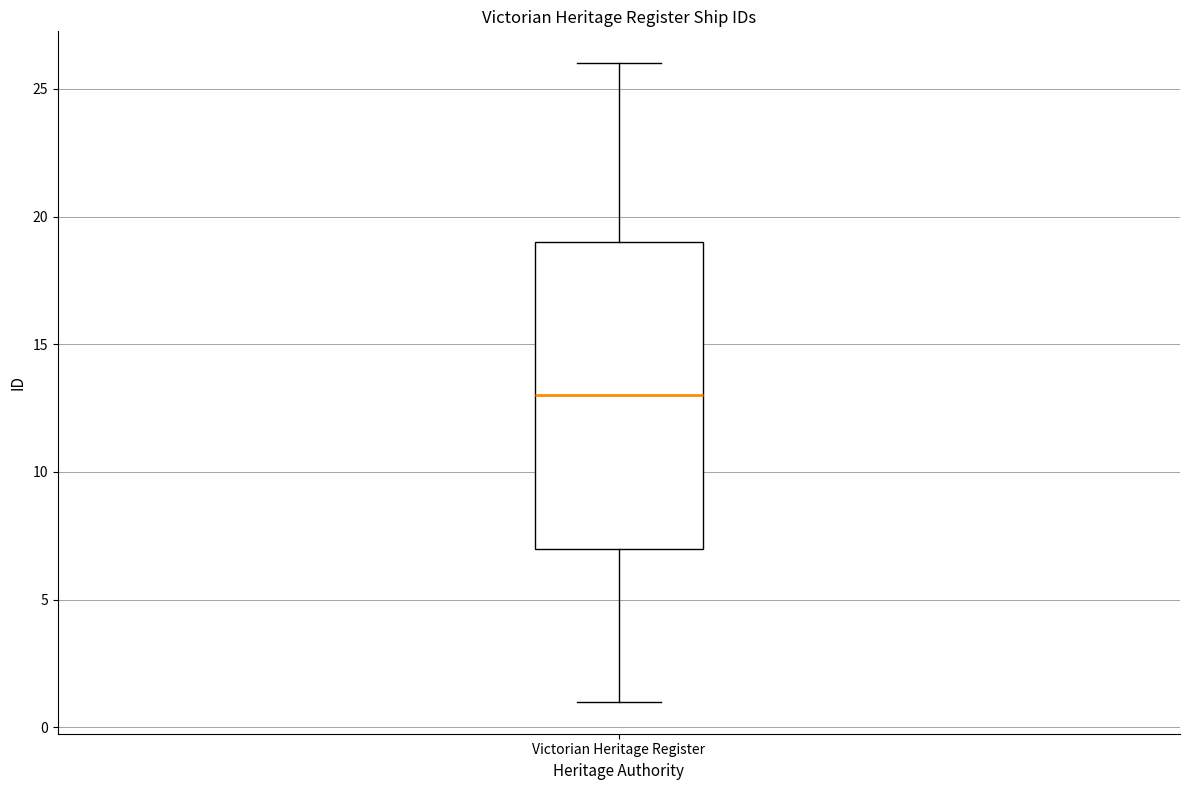

Where does the lower whisker of the box for Victorian Heritage Register end on the y-axis? The values are not printed on the chart, so give them approximately, as read against the axis.

1